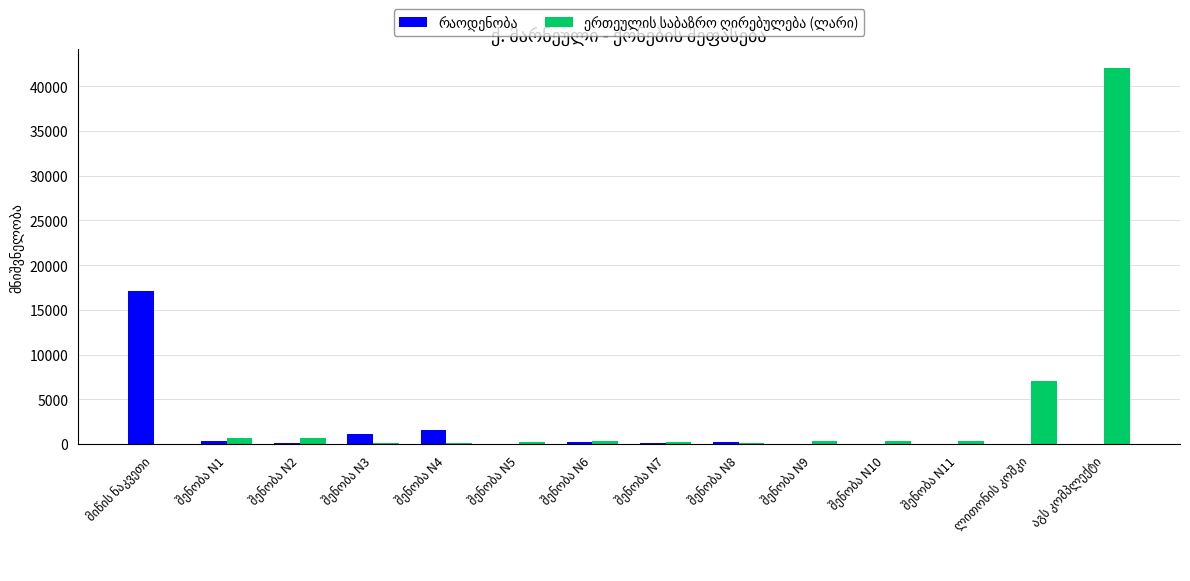

What is the maximum value shown in the chart?

42000.0